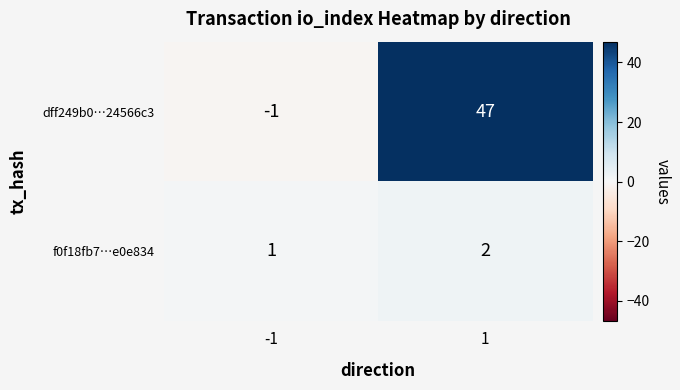

Is it true that dff249b0…24566c3 equals 47 at 1?

True